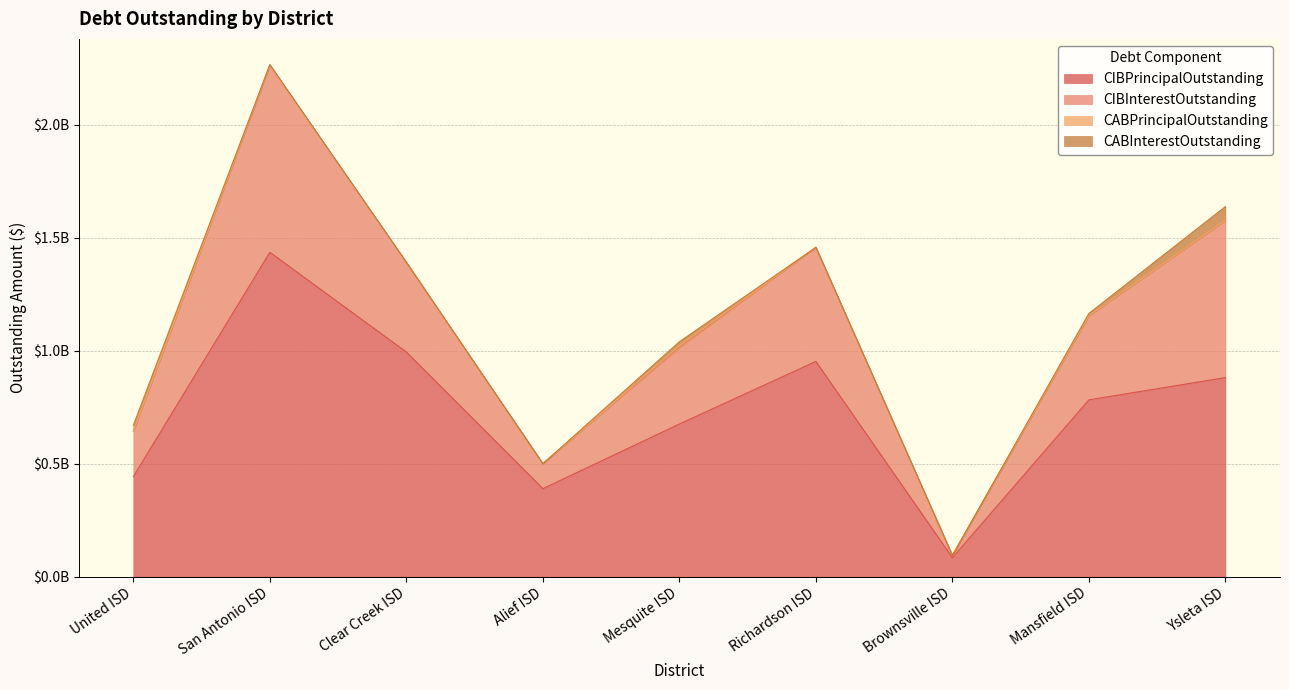

How many interior local peaks does the CABInterestOutstanding series have?

1